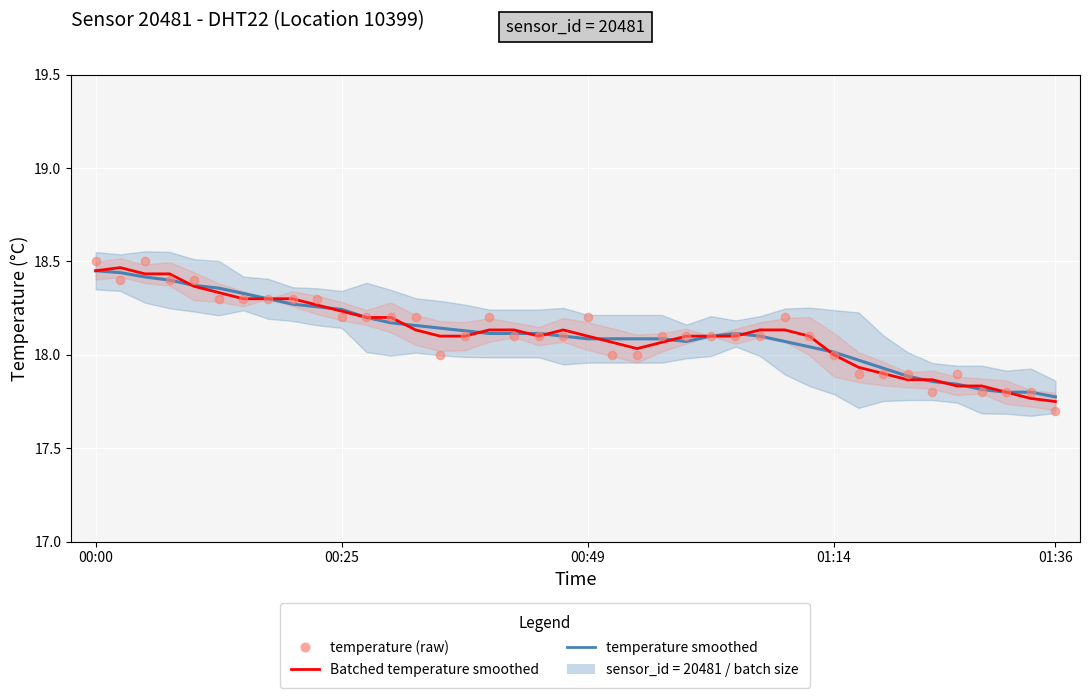

At how many categories does at least one series exceed 18?

31